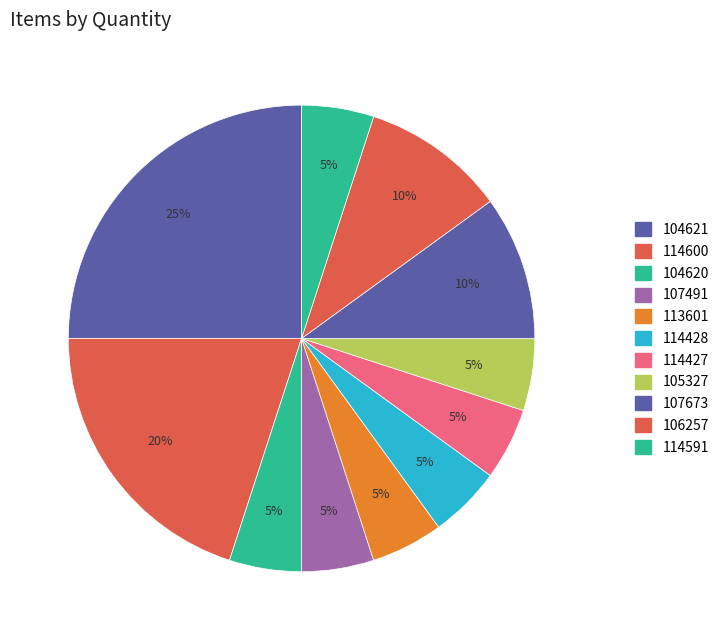

How many slices are in this pie chart?

11